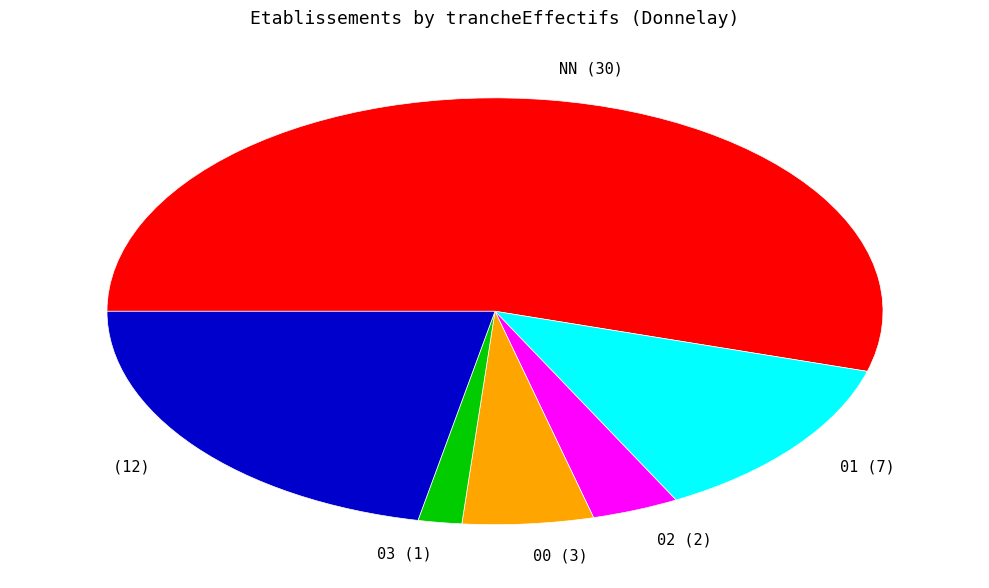

Which has a higher value, 00 (3) or 01 (7)?

01 (7)